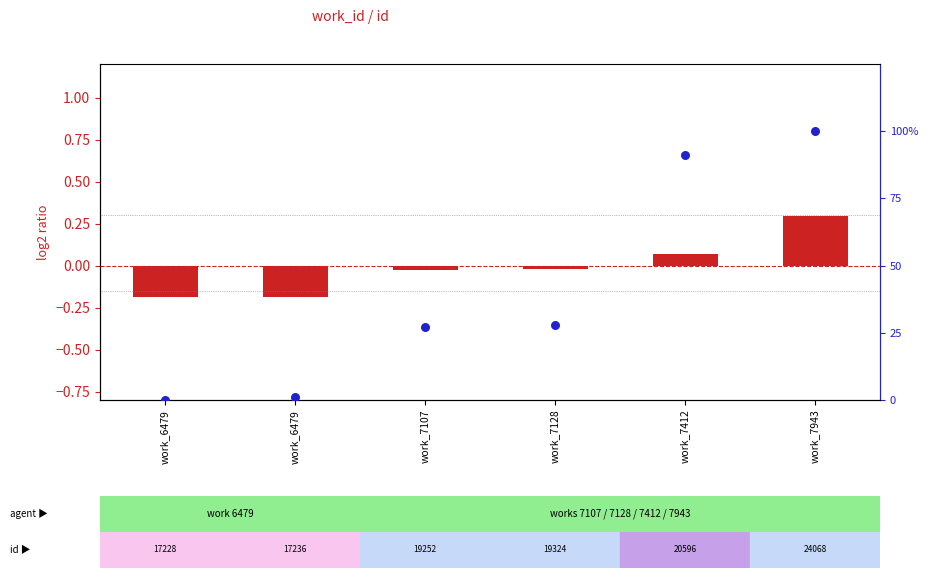

What are all the series names shown in the legend?

log2 ratio, percentile rank within the sample